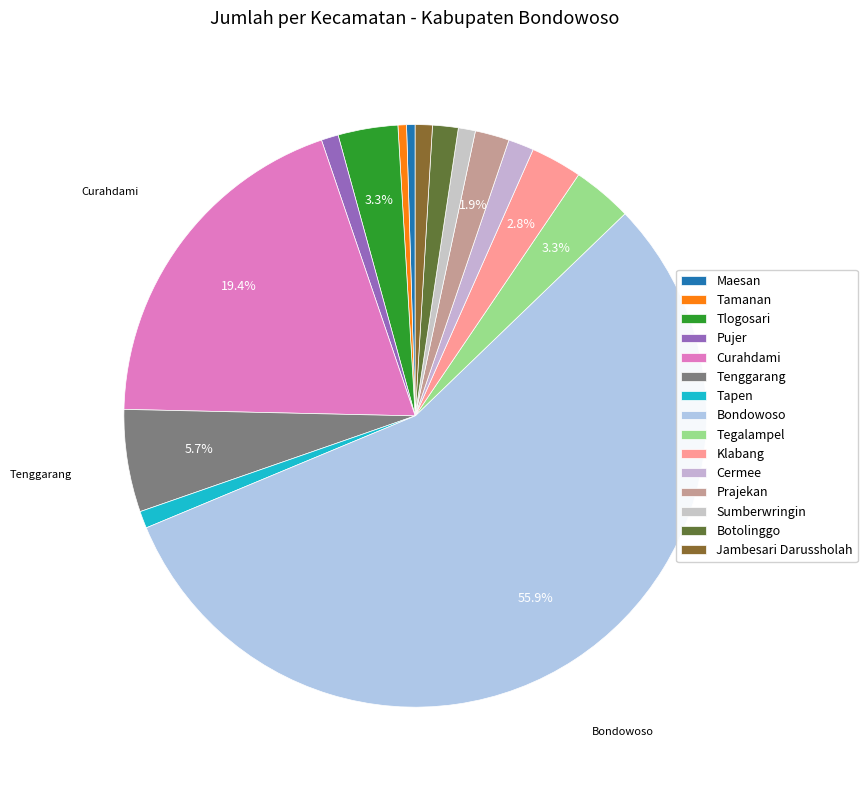

How many segments does this pie chart have?

15